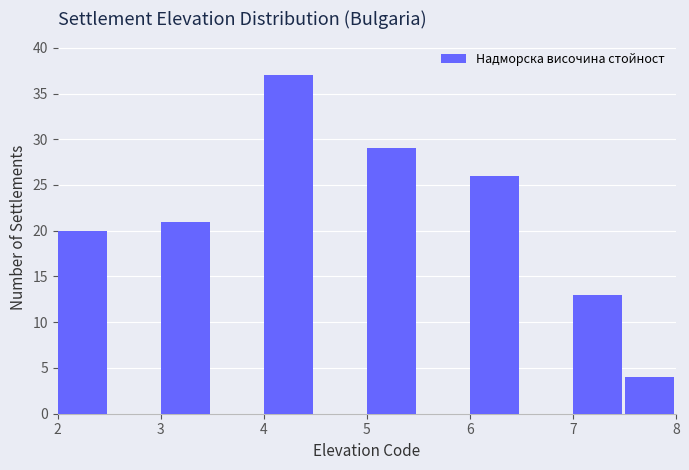

Which range on the x-axis has the tallest bar?

4.0 to 4.5